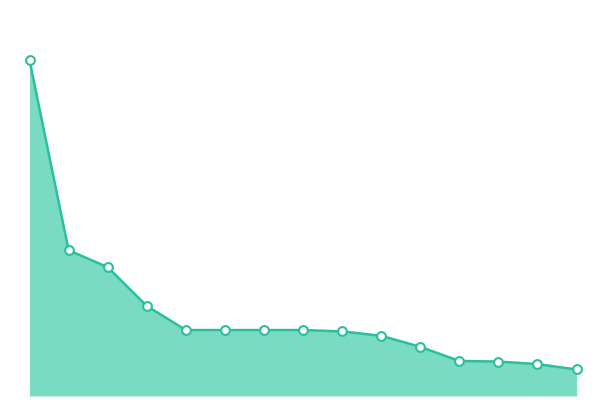

Is this an area chart (filled region under the line)?

Yes